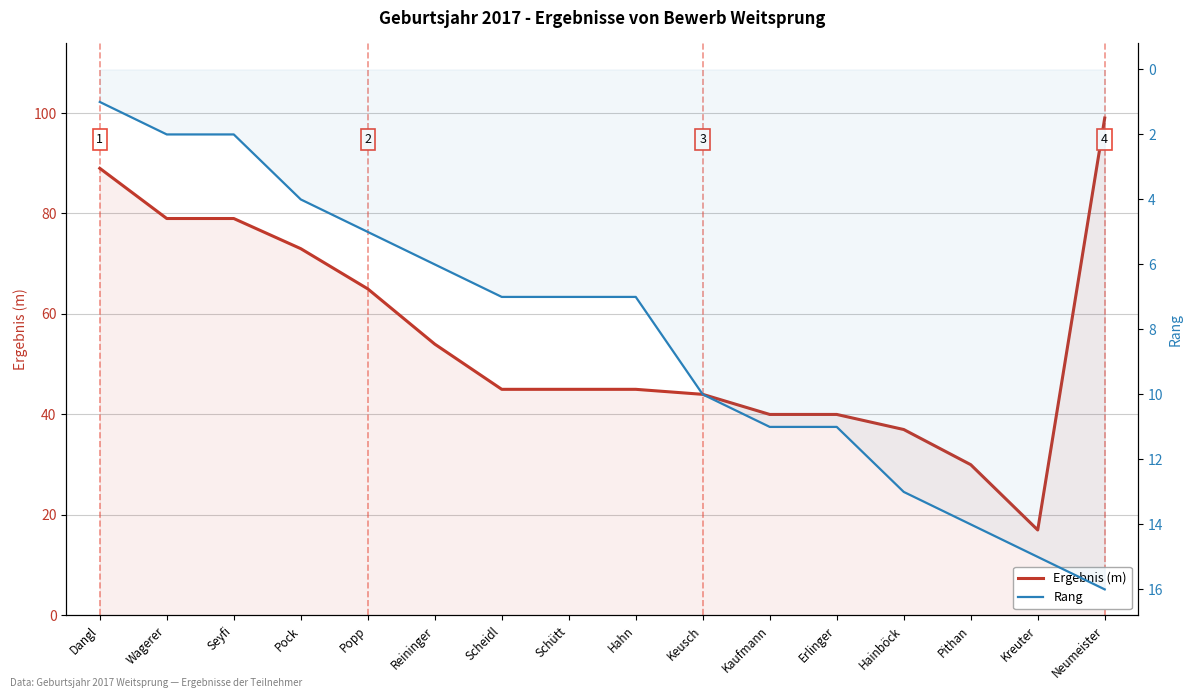

True or false: Ergebnis (m) has a value of 40 at Kaufmann.

True